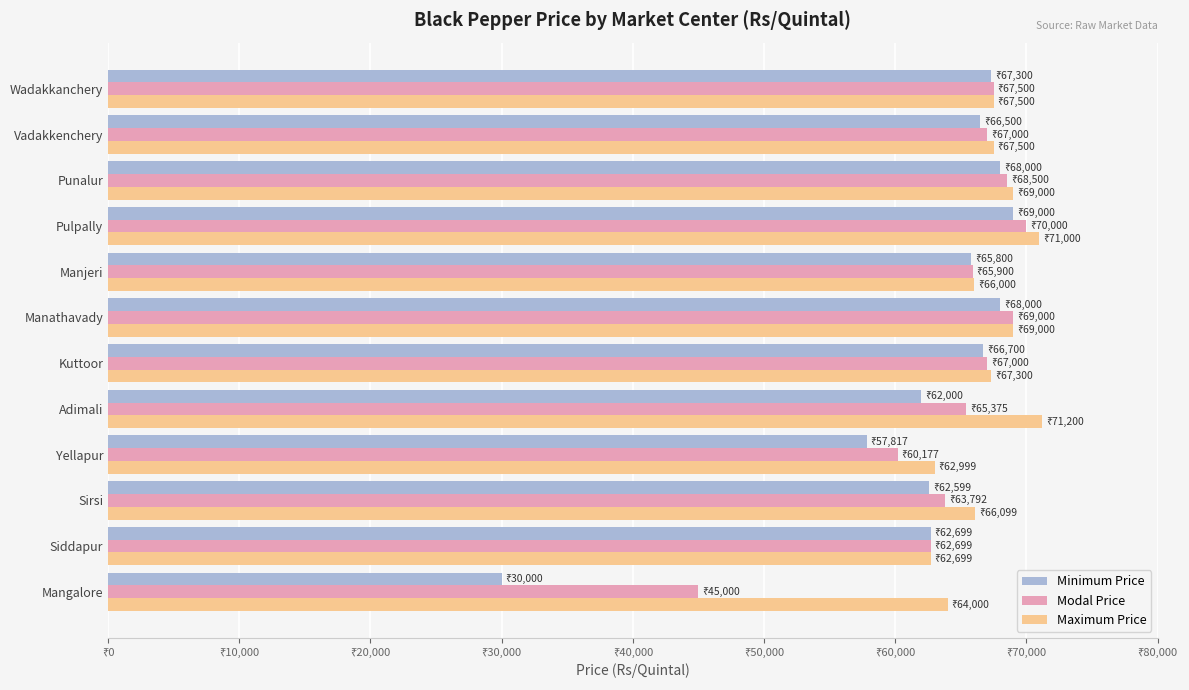

List the series in order of their overall mean, lowest first.

Minimum Price, Modal Price, Maximum Price